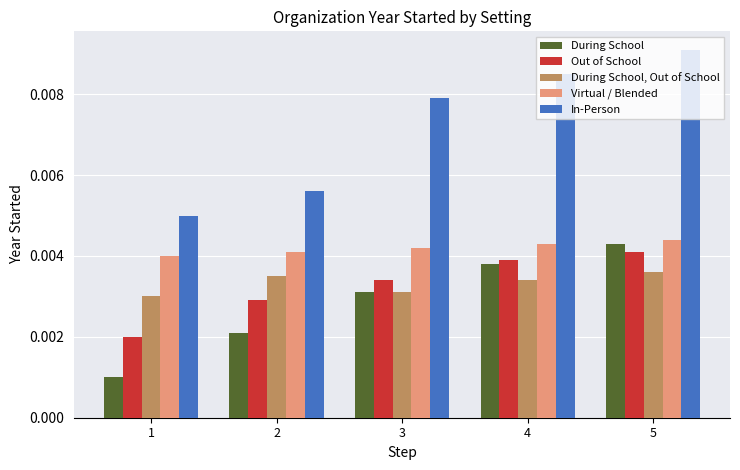

Which category has the highest value across all series?

5